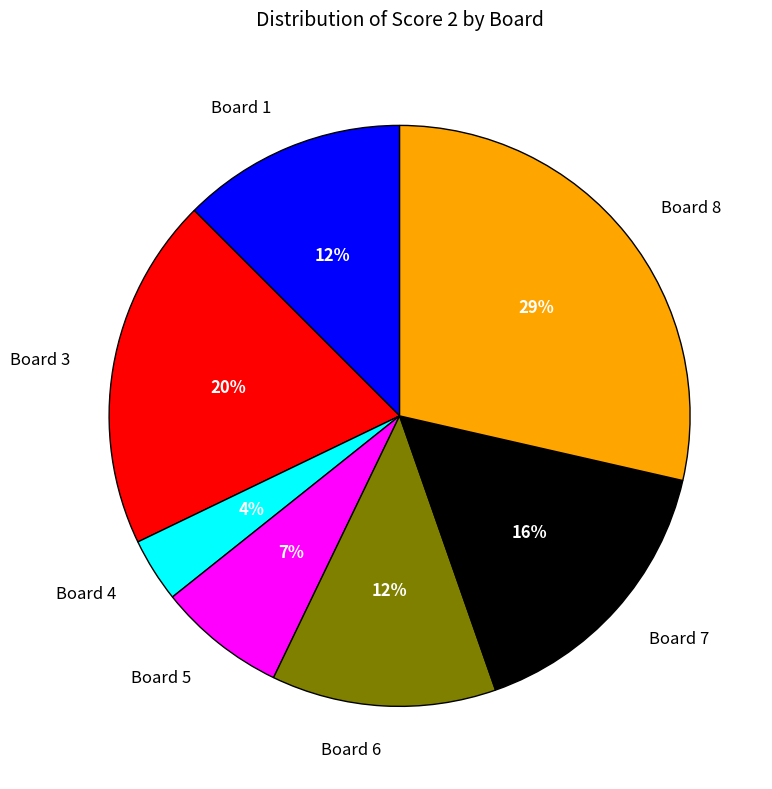

Combined, do Board 1 and Board 5 account for over 50%?

No